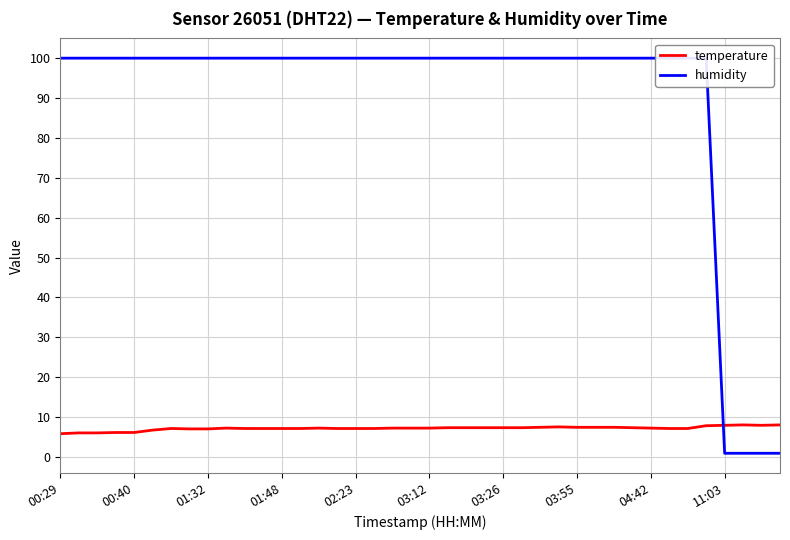

How many data points in temperature are less than 7?

6